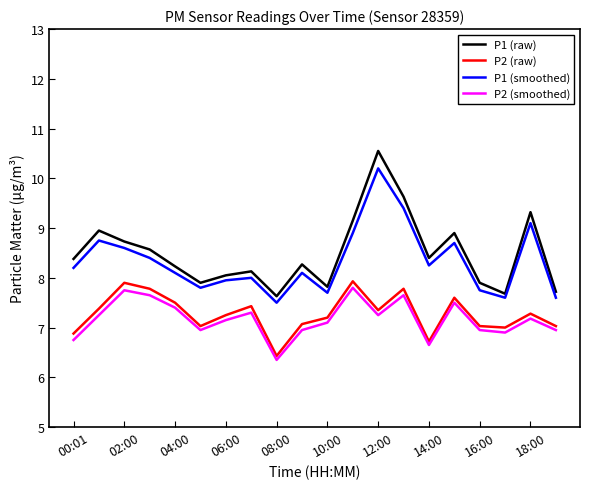

What is the greatest value displayed?

10.6